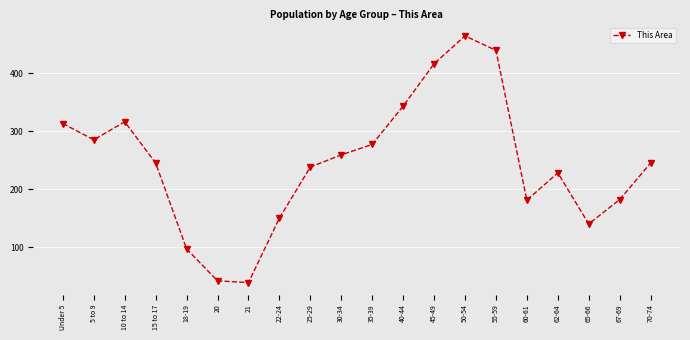

What is the maximum value shown in the chart?

464